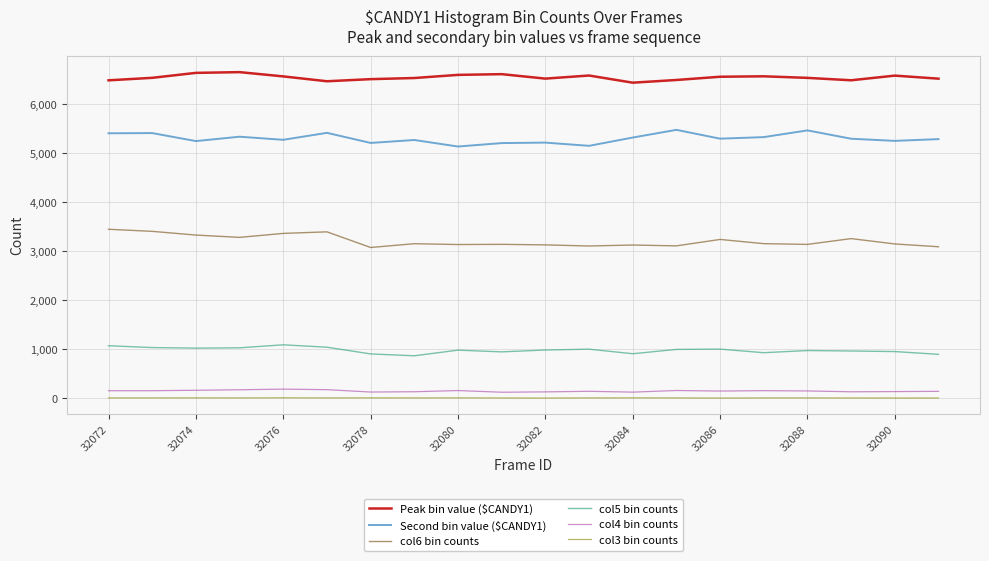

True or false: Peak bin value ($CANDY1) and col6 bin counts intersect in this chart.

False